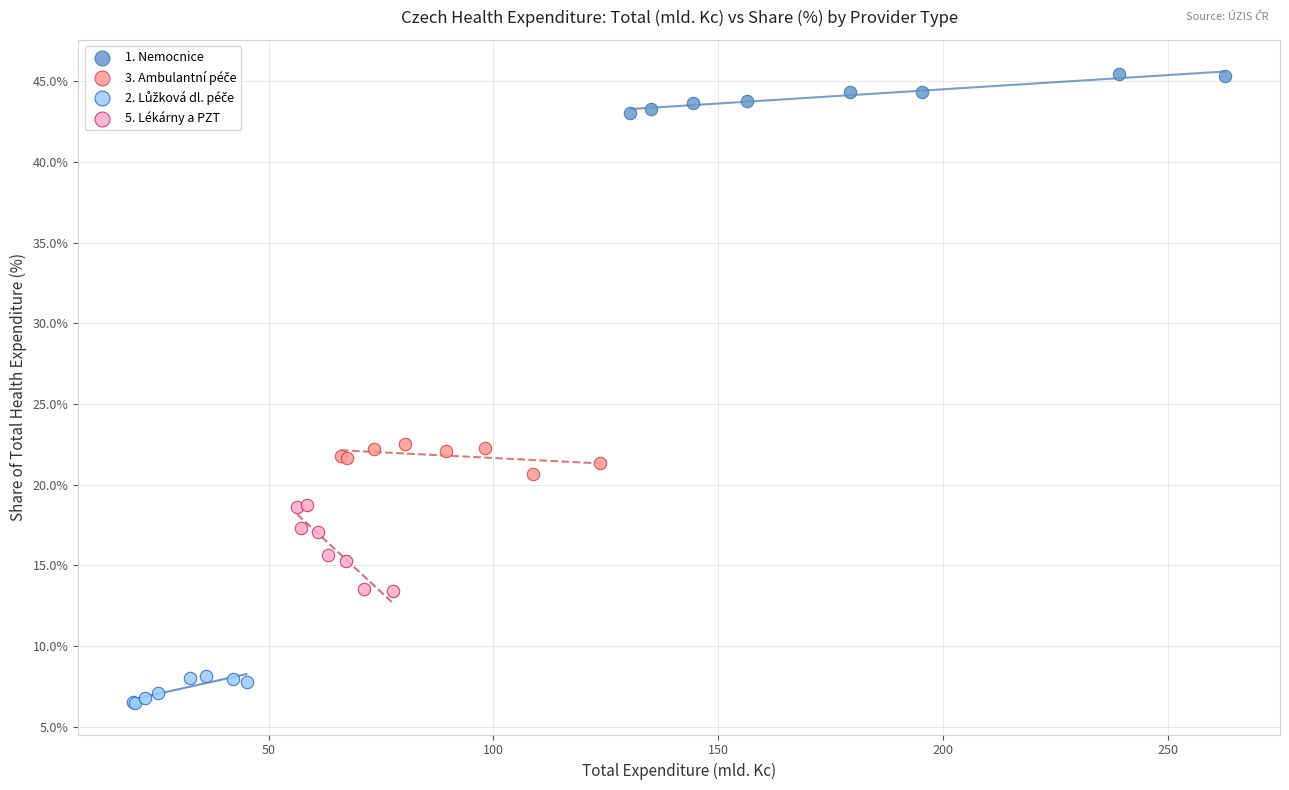

Which series reaches the maximum Y coordinate?

1. Nemocnice